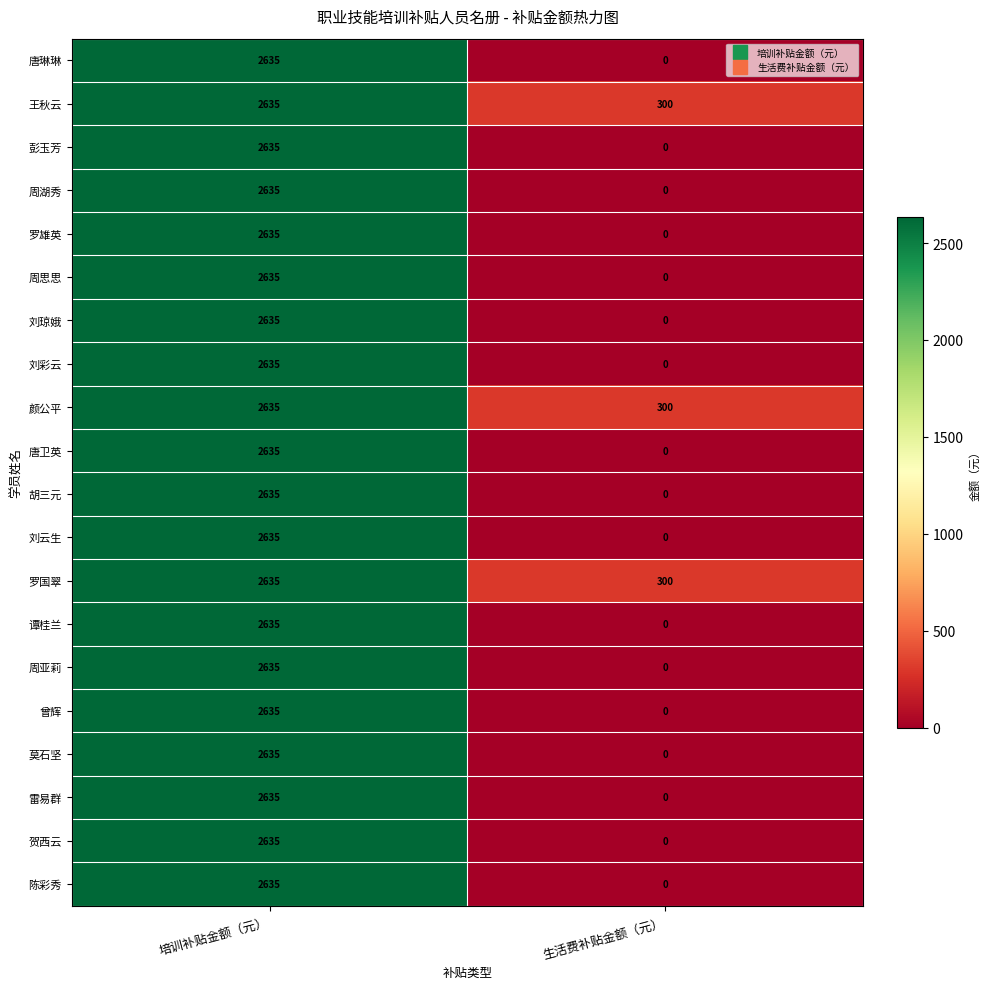

True or false: 罗雄英 has a value of 0 at 生活费补贴金额（元）.

True